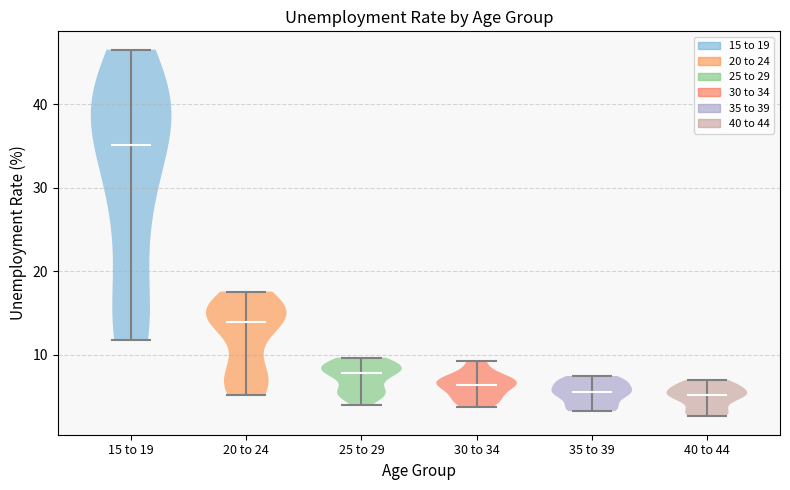

Reading left to right, read every violin against the y-axis: where its median line is, and the lowest and highest points it reaches. The values are not printed on the chart, so give them approximately, as read against the axis.

15 to 19: median line 35, lowest point 12, highest point 47
20 to 24: median line 14, lowest point 5, highest point 18
25 to 29: median line 8, lowest point 4, highest point 10
30 to 34: median line 6, lowest point 4, highest point 9
35 to 39: median line 6, lowest point 3, highest point 7
40 to 44: median line 5, lowest point 3, highest point 7